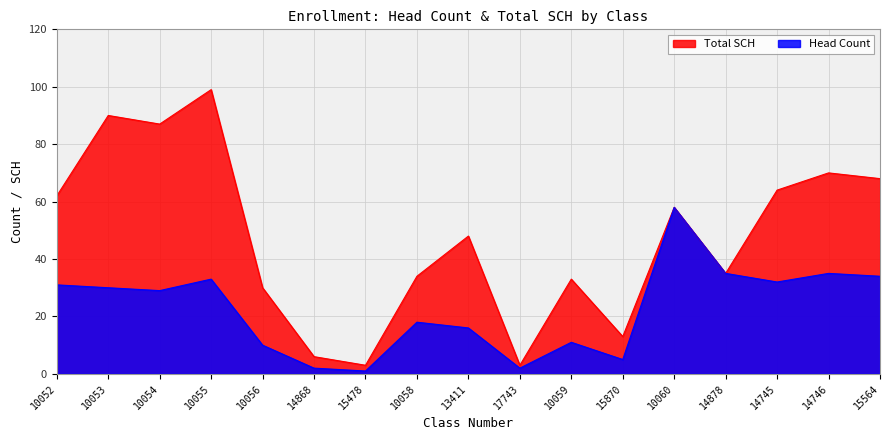

What is the spread (max minus min) of values at 14745?

32